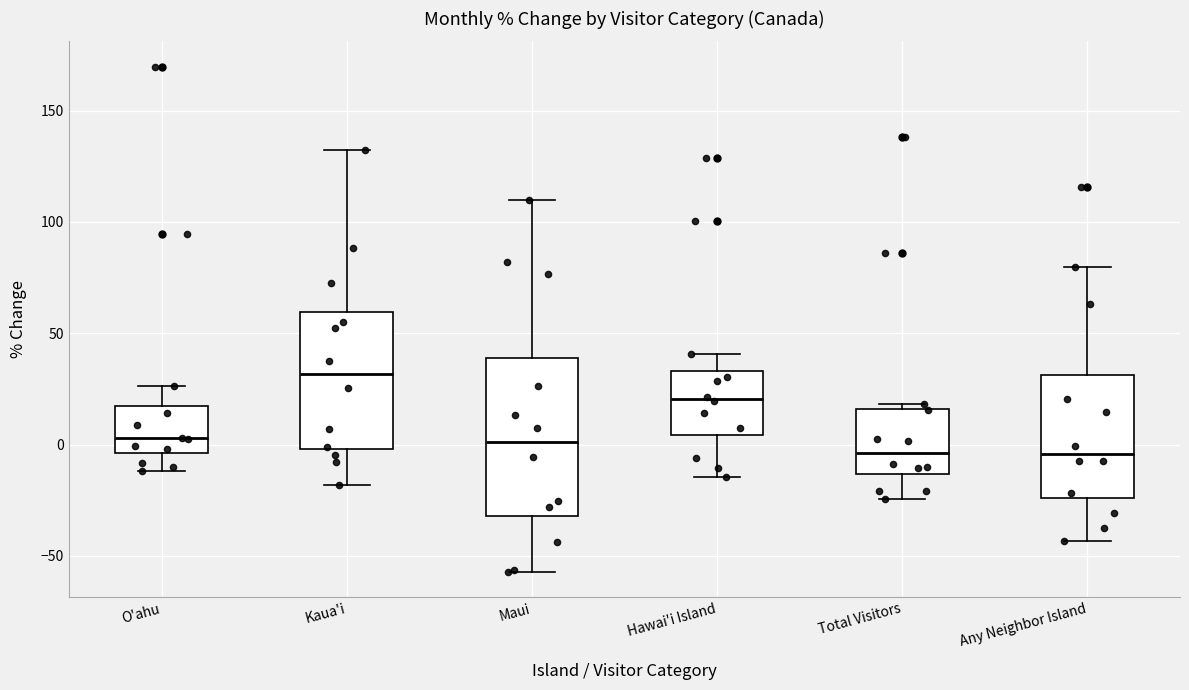

Reading left to right, read every box against the y-axis: the position of its median line, the range the box covers, and the ends of its whiskers. The values are not printed on the chart, so give them approximately, as read against the axis.

O'ahu: median 5, box -5 to 15, whiskers -10 to 25
Kaua'i: median 30, box 0 to 60, whiskers -20 to 130
Maui: median 0, box -30 to 40, whiskers -55 to 110
Hawai'i Island: median 20, box 5 to 35, whiskers -15 to 40
Total Visitors: median -5, box -15 to 15, whiskers -25 to 20
Any Neighbor Island: median -5, box -25 to 30, whiskers -45 to 80